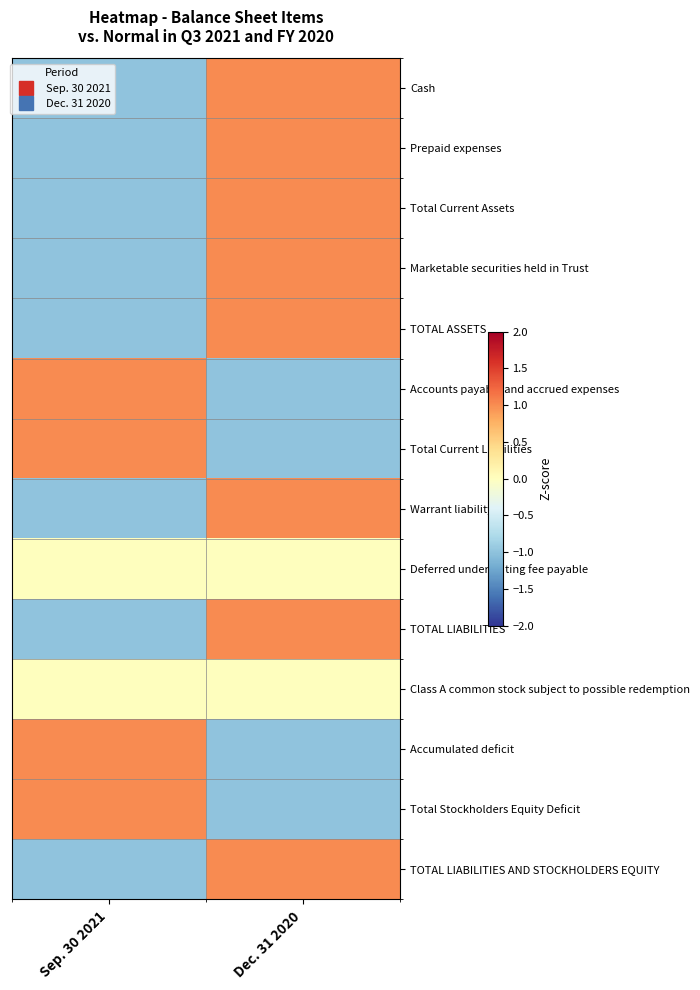

Between Dec. 31 2020 and Sep. 30 2021, which is larger?

Dec. 31 2020